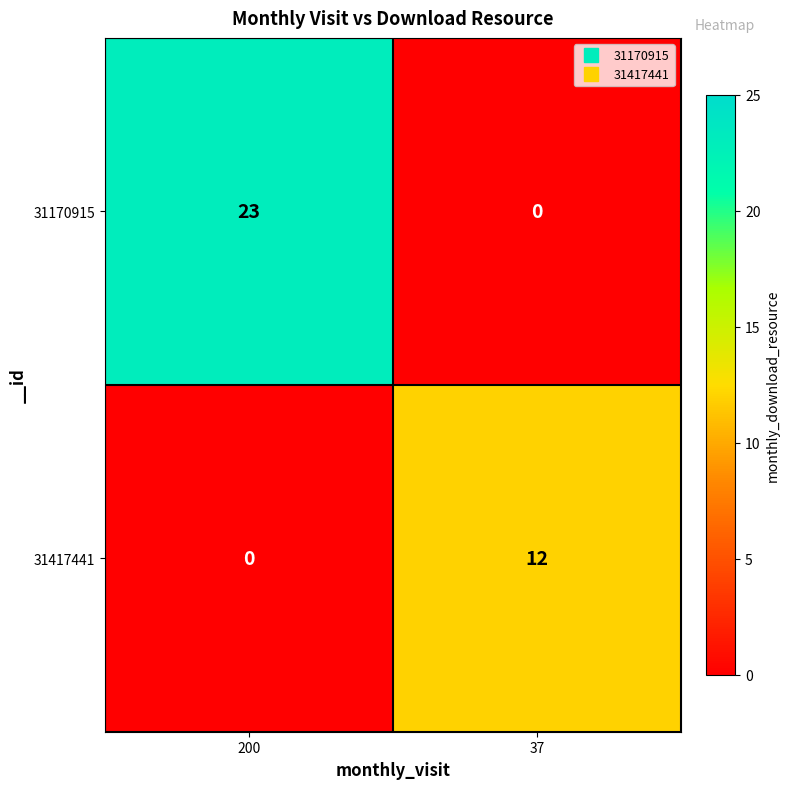

What is the maximum value for 31417441?

12